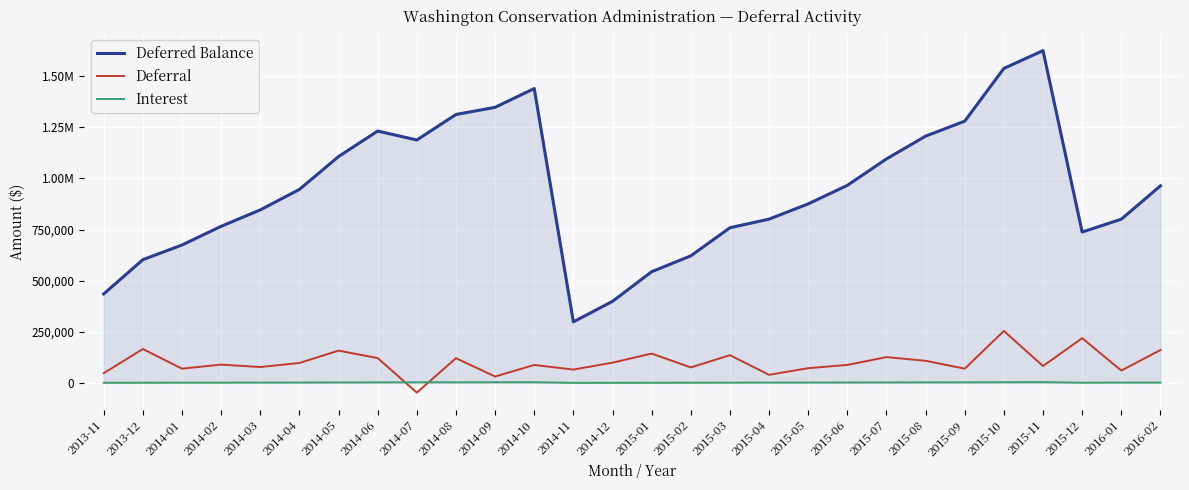

Does the chart display data point markers on the line(s)?

No